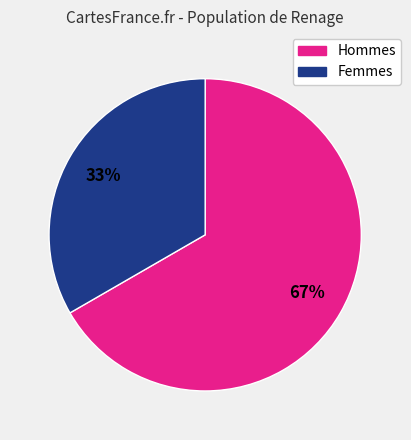

Is there any slice that represents more than half of the pie?

Yes